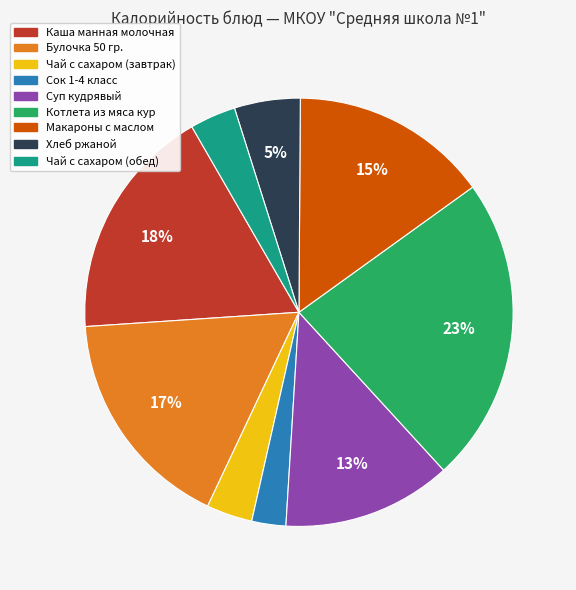

Which has a higher value, Булочка 50 гр. or Каша манная молочная?

Каша манная молочная